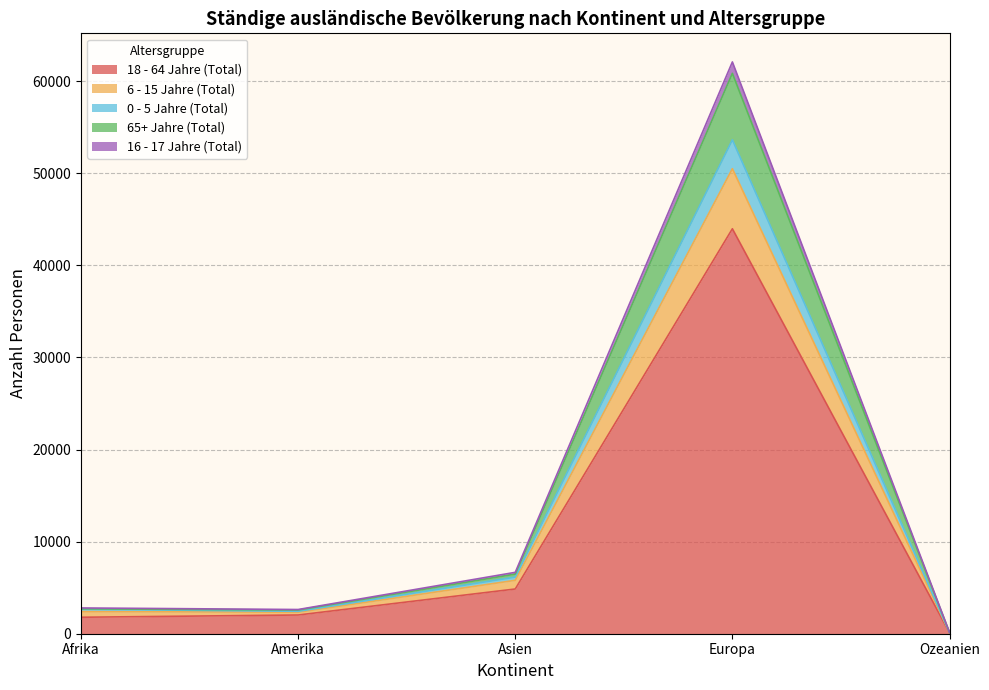

The 18 - 64 Jahre (Total) series shows 7108 at Asien. True or false?

False